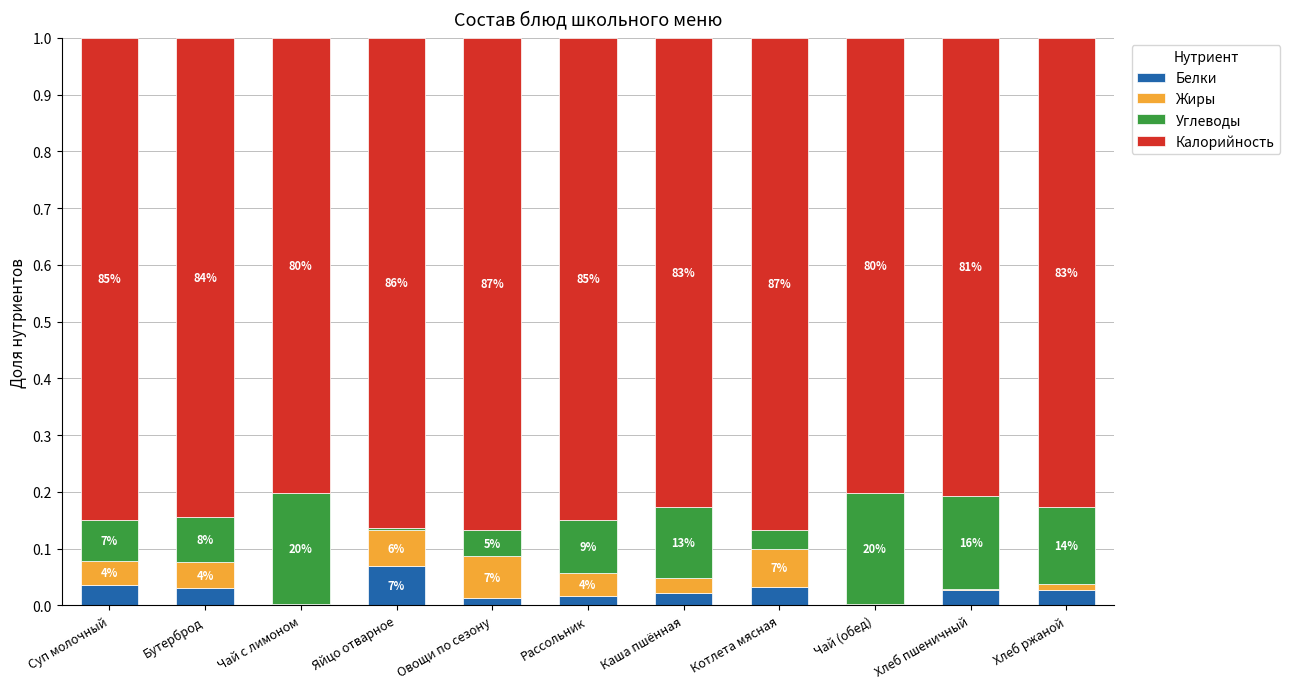

Which category has the highest value in the Белки series?

Яйцо отварное